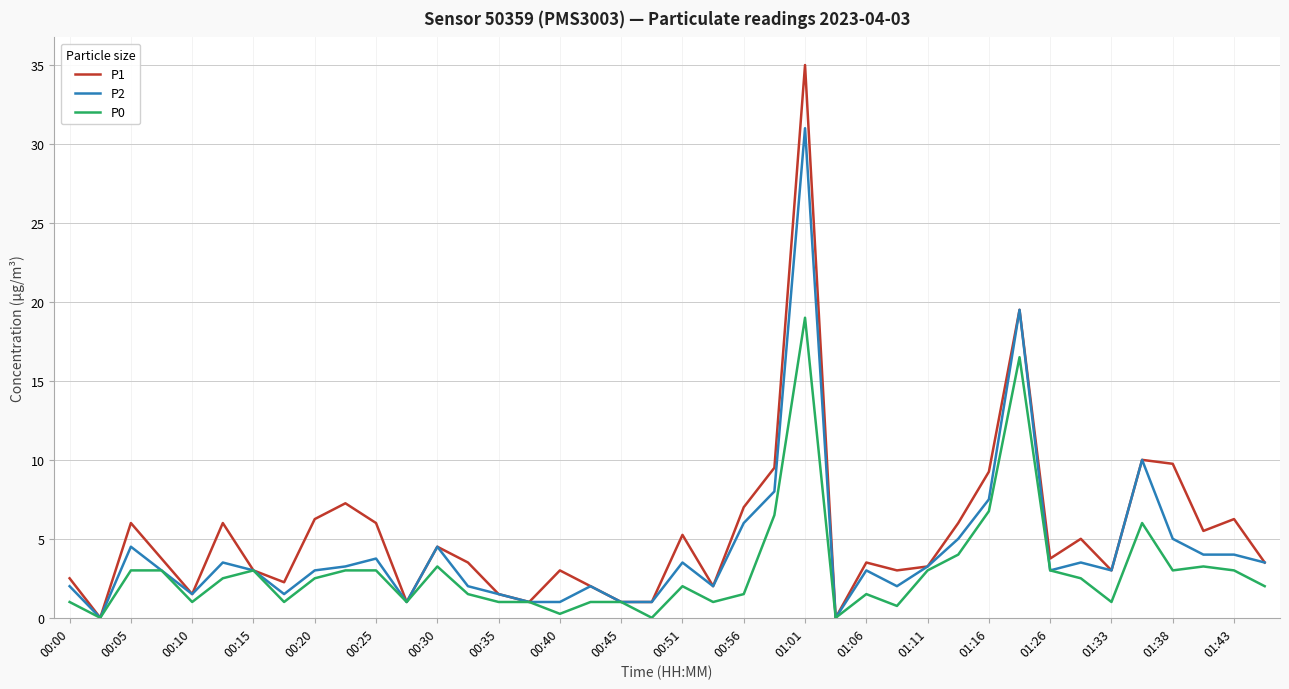

Which series has the largest range (max minus min)?

P1